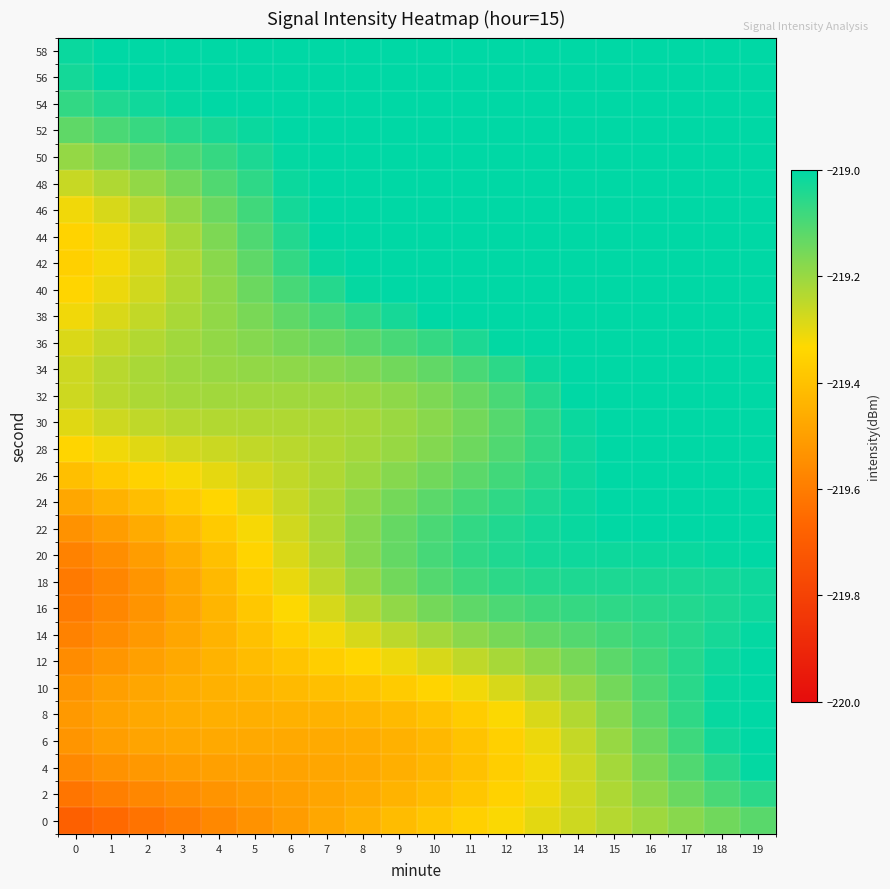

Which category has the highest value across all series?

19